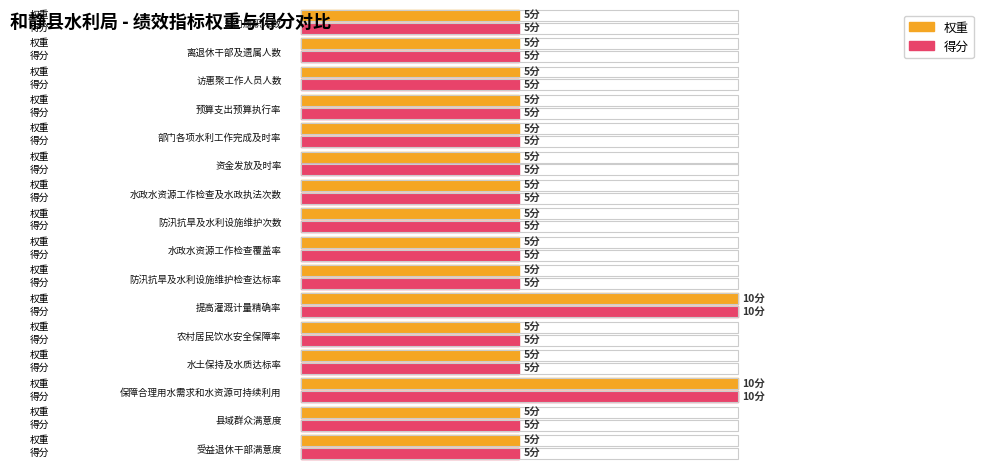

Reading left to right, transcribe all the data shown in this chart.

权重: 5	5	5	5	5	5	5	5	5	5	10	5	5	10	5	5
得分: 5	5	5	5	5	5	5	5	5	5	10	5	5	10	5	5